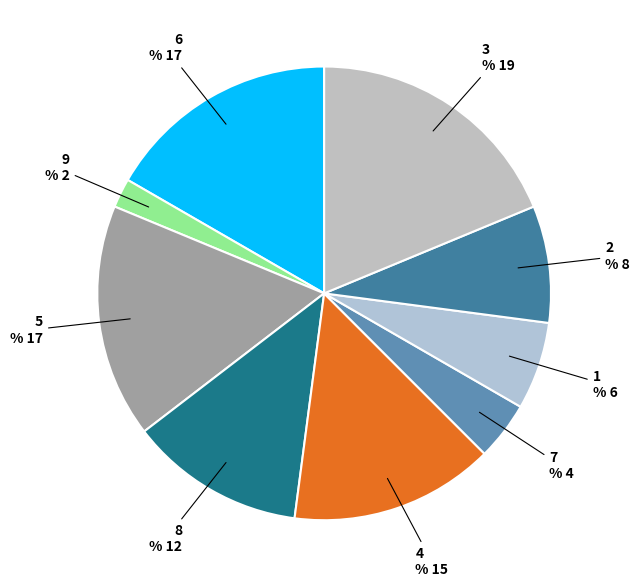

Which category has the biggest portion of the pie?

3